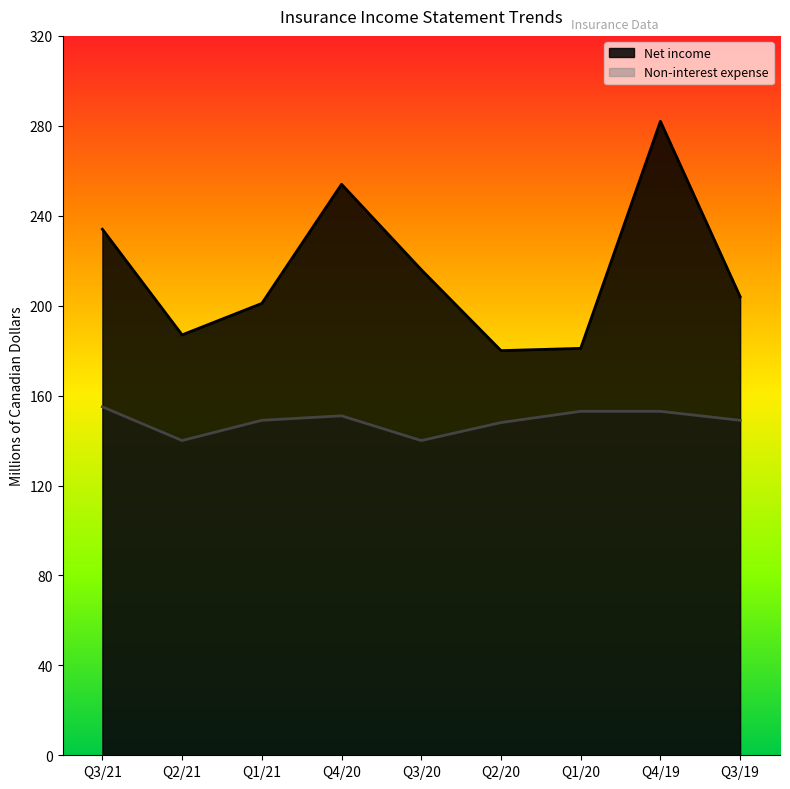

List the series in order of their peak value, lowest first.

Non-interest expense, Net income